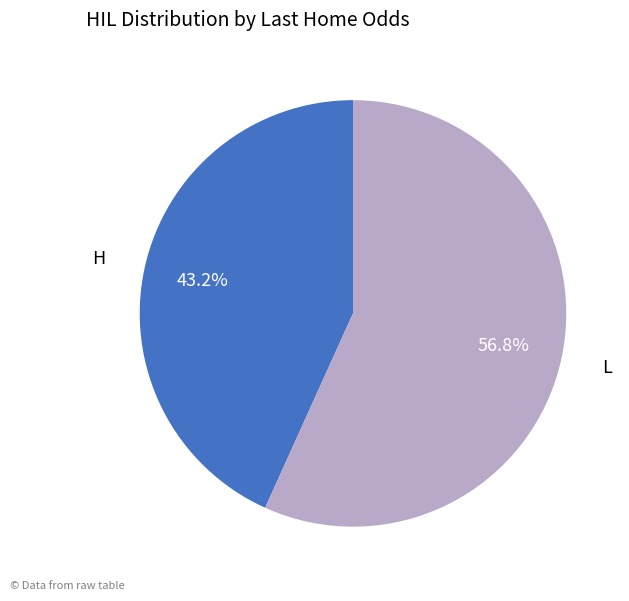

Combined, what portion of the pie is L and H?

100.0%